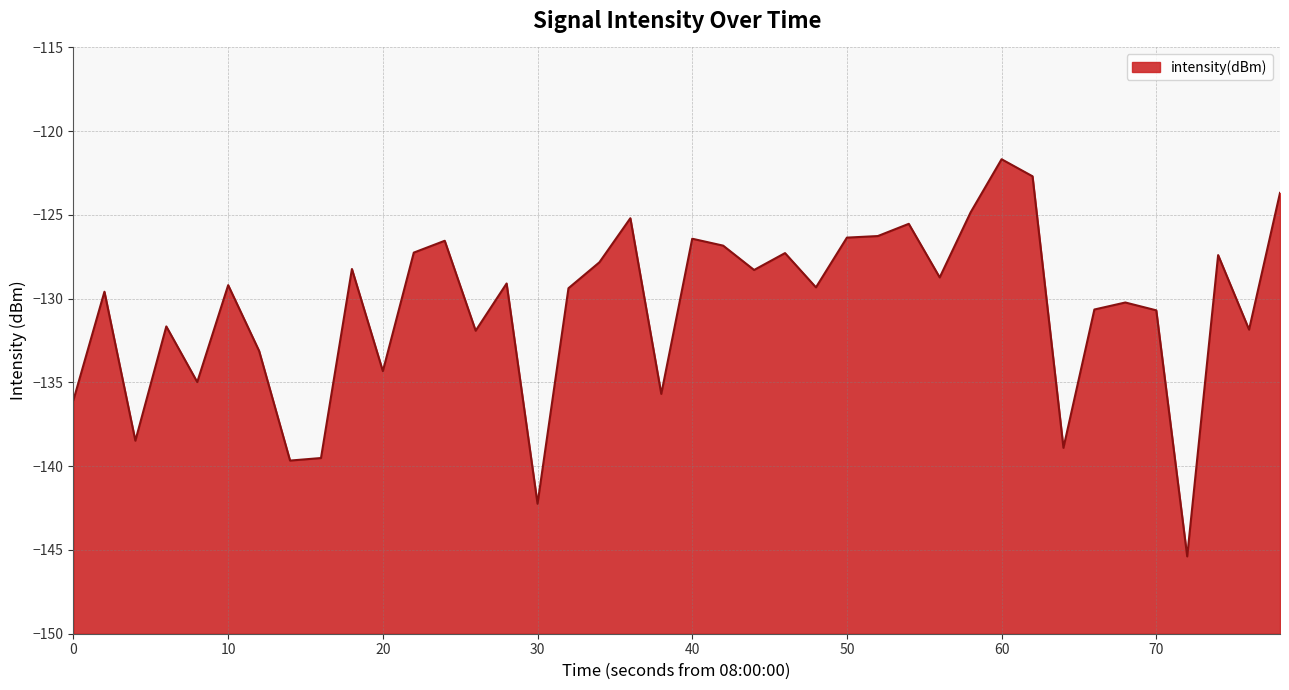

What is the sum of all values?

-5222.9